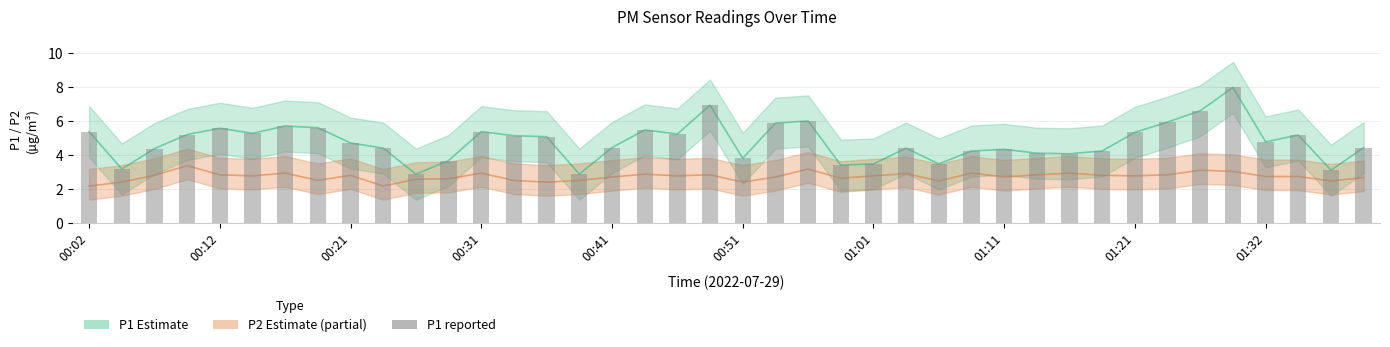

What is the greatest value displayed?

8.0